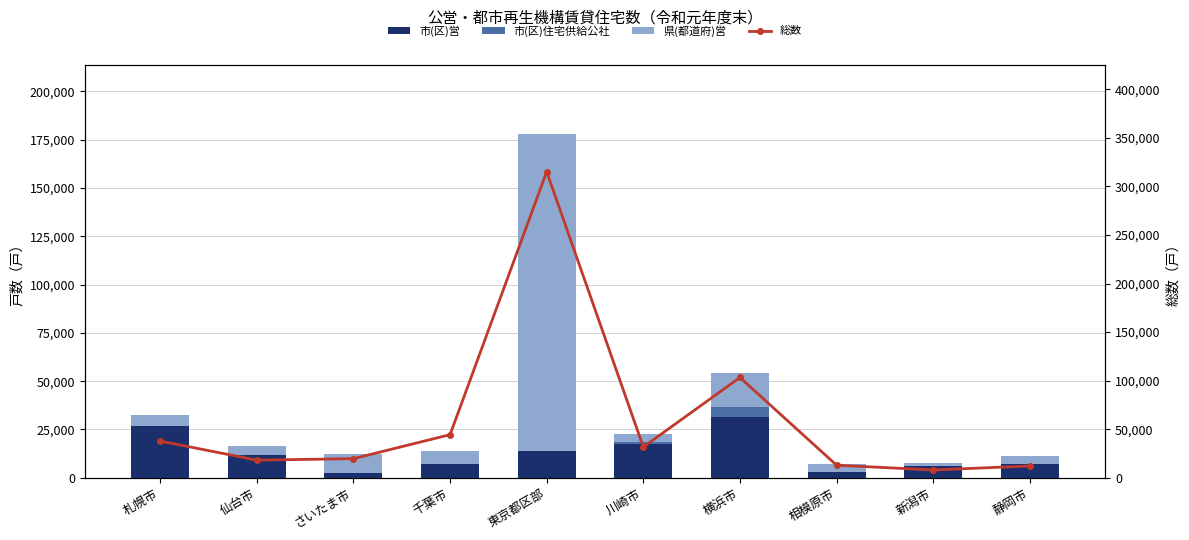

Reading left to right, list all the values displayed in this chart.

市(区)営: 札幌市=27013	仙台市=11957	さいたま市=2598	千葉市=6947	東京都区部=14116	川崎市=17703	横浜市=31396	相模原市=2834	新潟市=6210	静岡市=6941
市(区)住宅供給公社: 札幌市=0	仙台市=0	さいたま市=0	千葉市=0	東京都区部=0	川崎市=695	横浜市=5246	相模原市=0	新潟市=0	静岡市=0
県(都道府)営: 札幌市=5259	仙台市=4295	さいたま市=9712	千葉市=7081	東京都区部=164098	川崎市=4109	横浜市=17797	相模原市=4260	新潟市=1545	静岡市=4529
総数: 札幌市=37776	仙台市=18166	さいたま市=19655	千葉市=44377	東京都区部=315038	川崎市=31698	横浜市=103237	相模原市=12926	新潟市=8035	静岡市=12158